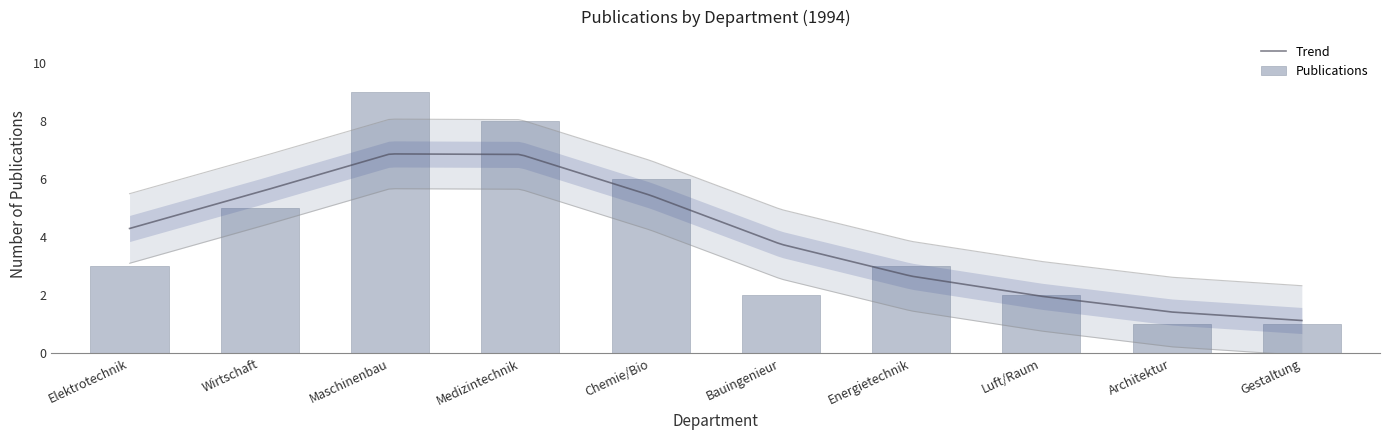

What is the minimum value for Trend?

1.1